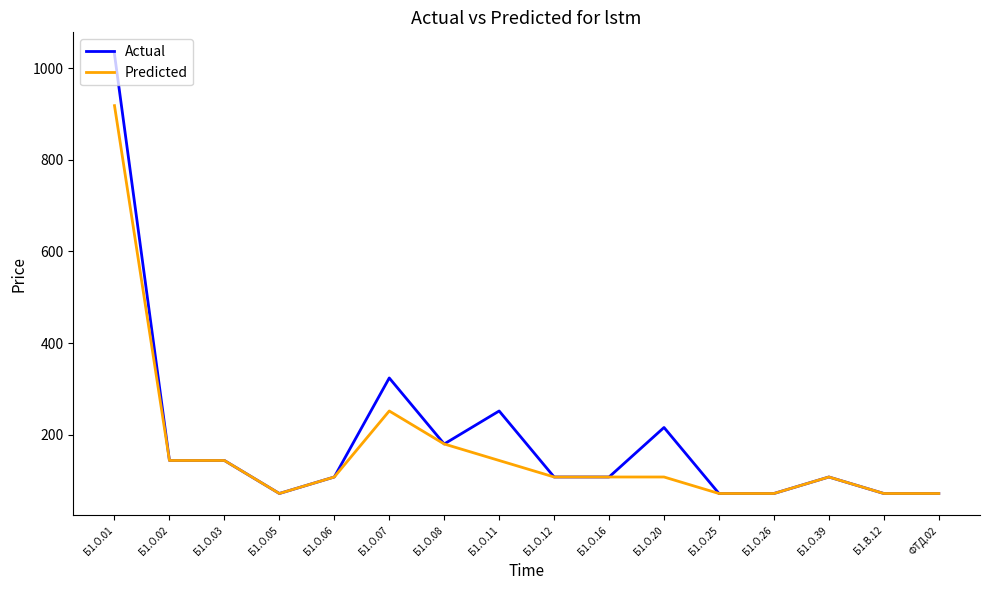

List the series in order of their peak value, highest first.

Actual, Predicted